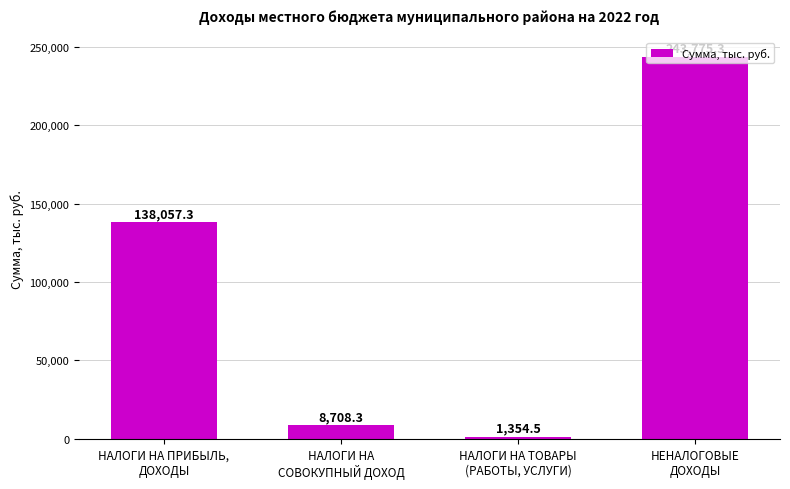

Which category has the lowest value across all series?

НАЛОГИ НА ТОВАРЫ
(РАБОТЫ, УСЛУГИ)